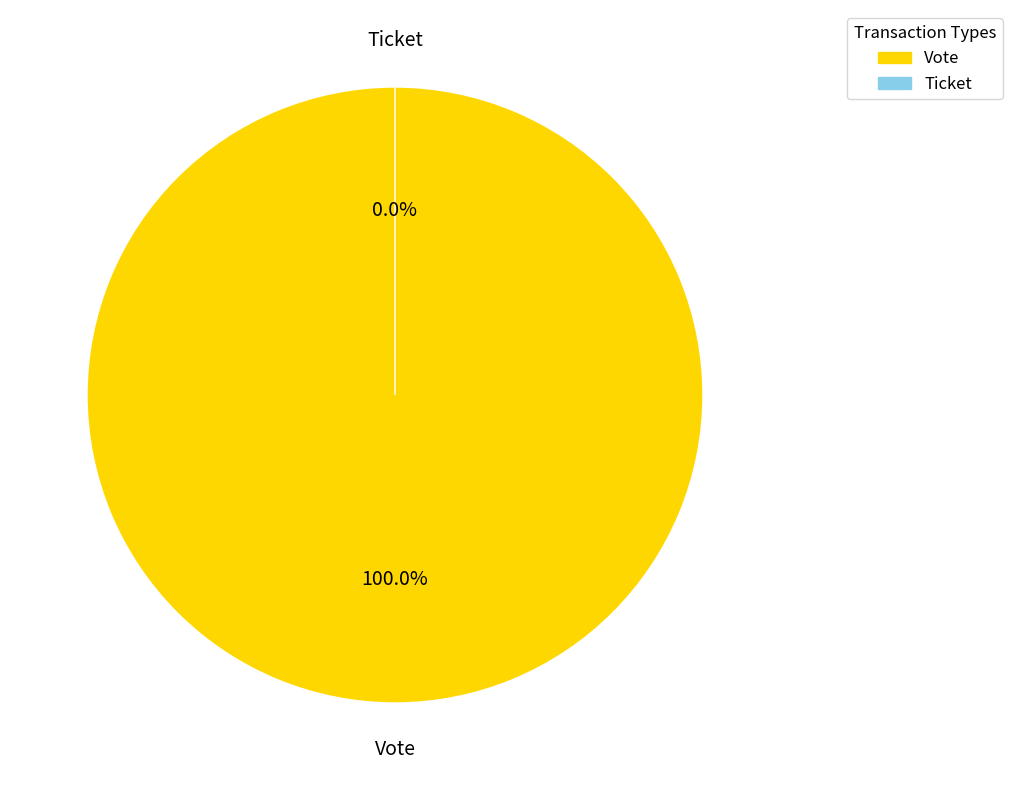

True or false: Vote accounts for 99% of the total.

False